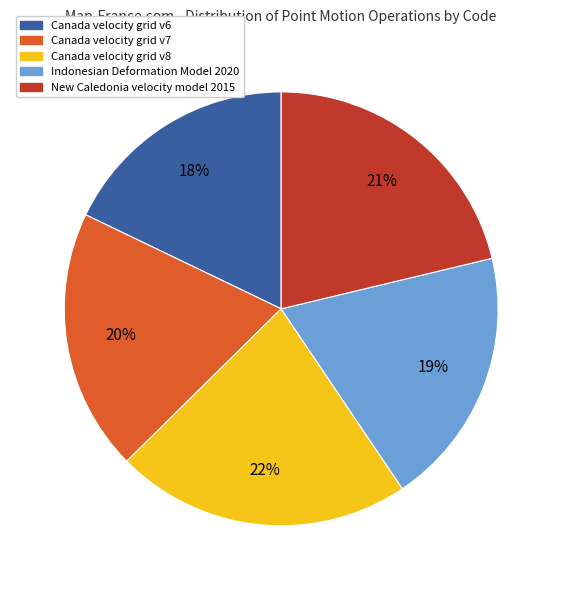

The New Caledonia velocity model 2015 slice represents 33% of the pie. True or false?

False